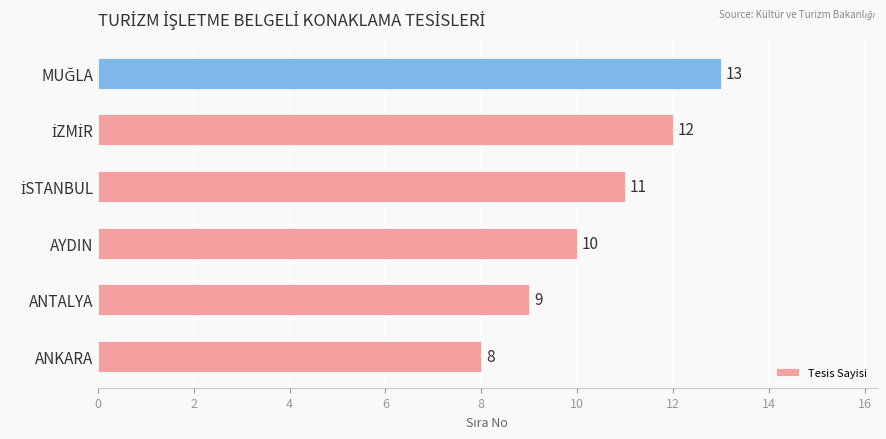

How many data points are less than 11?

3